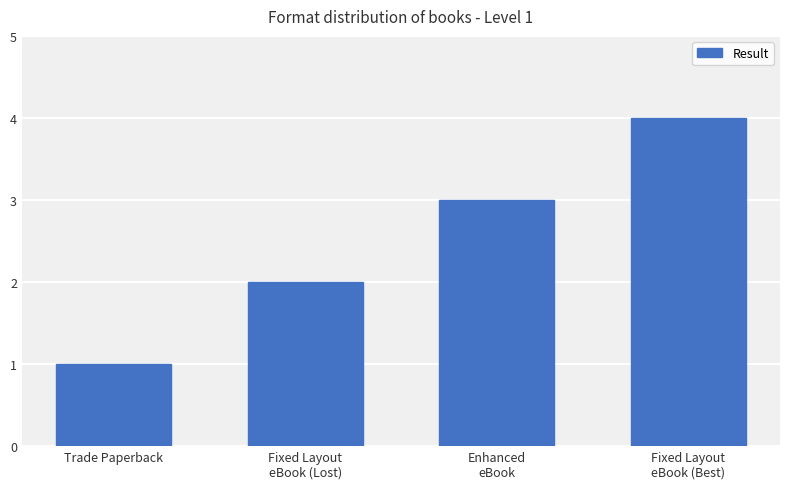

How many values are between 2 and 4?

3